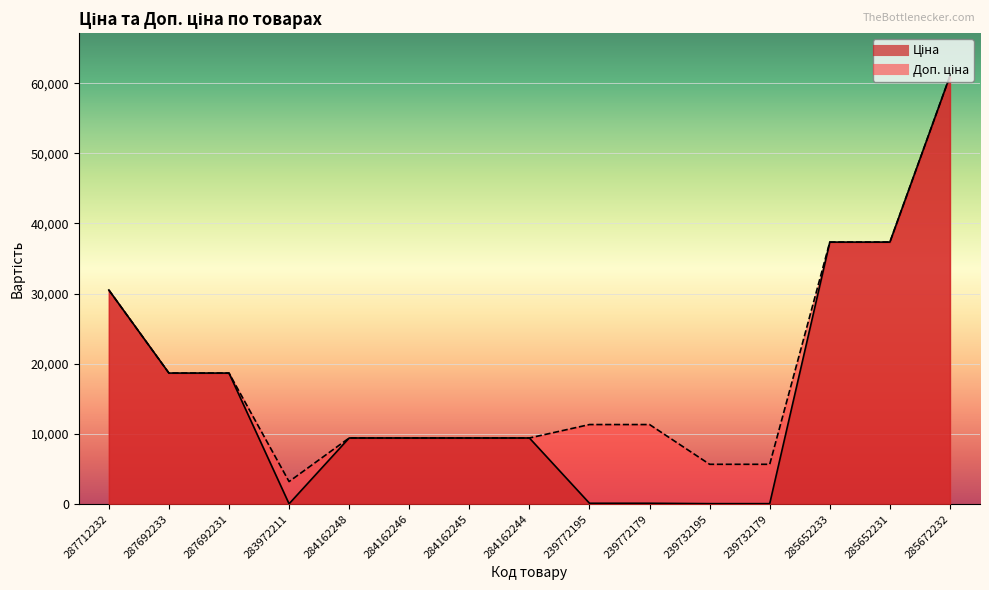

What position from the right is 284162245?

9